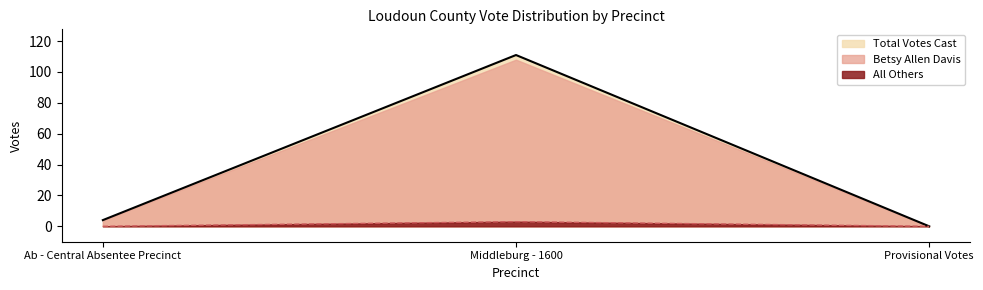

Reading left to right, extract all data points from this chart.

Total Votes Cast: Ab - Central Absentee Precinct=4	Middleburg - 1600=111	Provisional Votes=0
Betsy Allen Davis: Ab - Central Absentee Precinct=4	Middleburg - 1600=108	Provisional Votes=0
All Others: Ab - Central Absentee Precinct=0	Middleburg - 1600=3	Provisional Votes=0